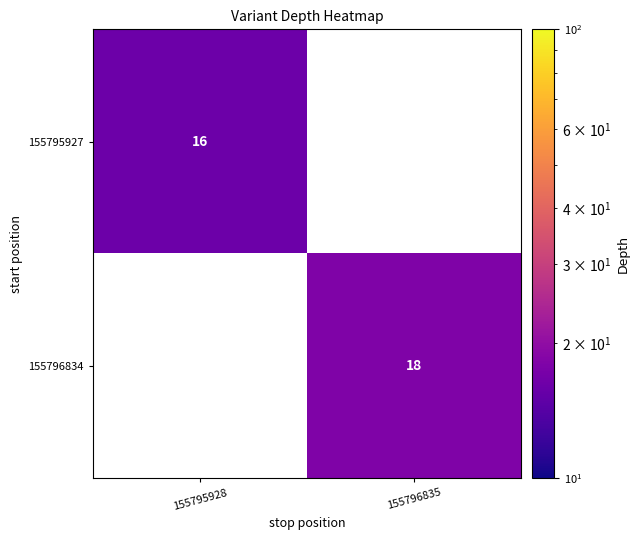

True or false: 155795927 has a value of 16 at 155795928.

True